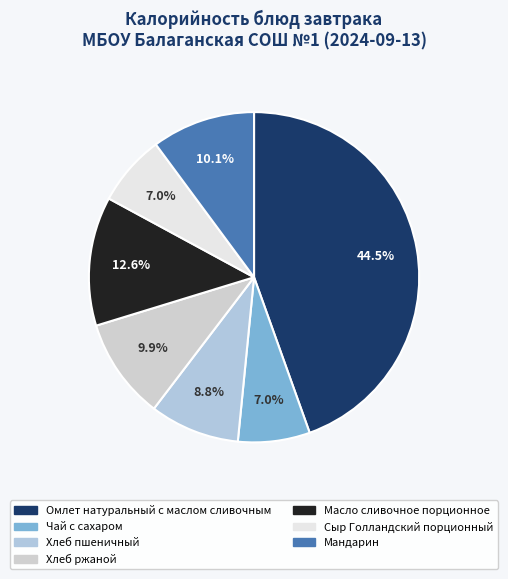

What percentage is the Хлеб ржаной slice, to the nearest percent?

10%